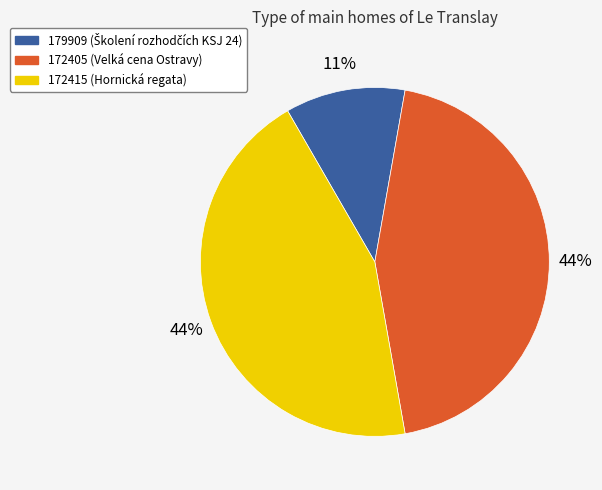

To the nearest percent, what is the difference between the largest and smallest slice percentages?

33%